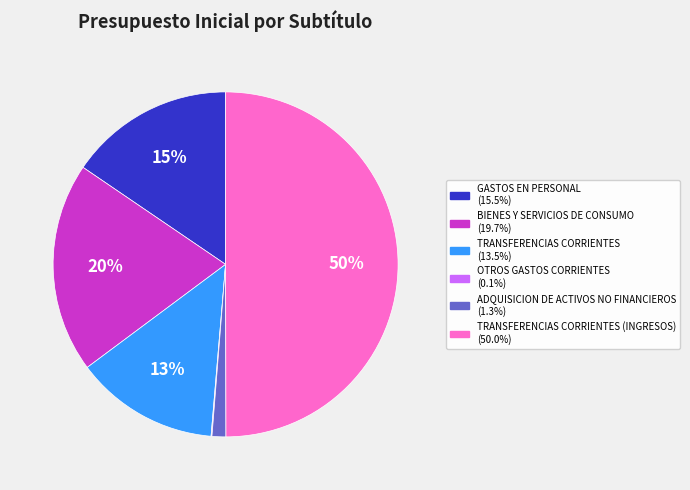

Rank the categories by value from highest to lowest.

TRANSFERENCIAS CORRIENTES (INGRESOS), BIENES Y SERVICIOS DE CONSUMO, GASTOS EN PERSONAL, TRANSFERENCIAS CORRIENTES, ADQUISICION DE ACTIVOS NO FINANCIEROS, OTROS GASTOS CORRIENTES